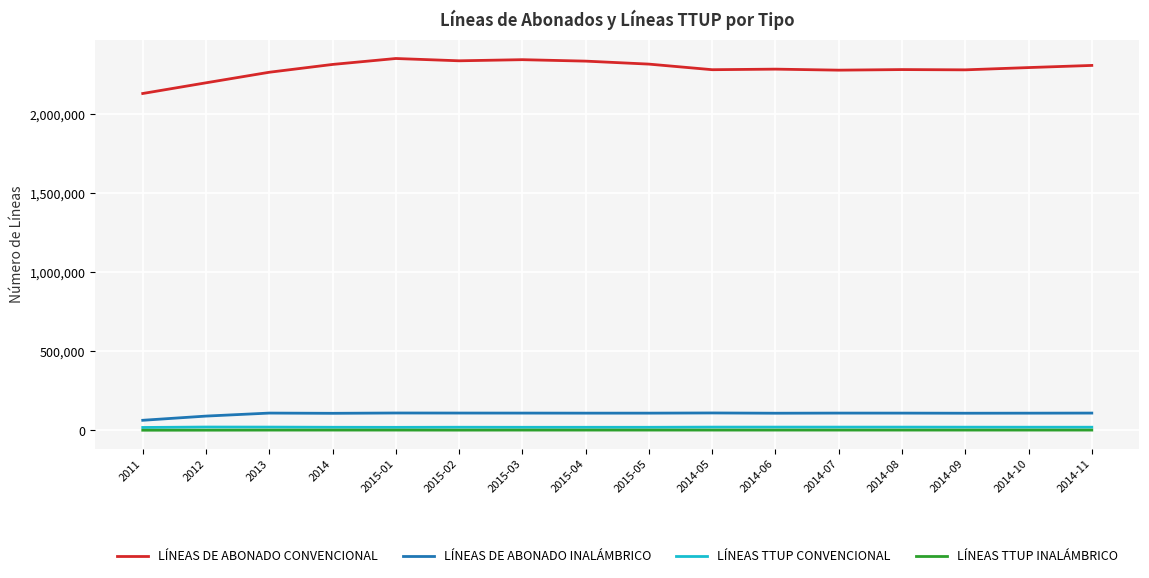

Which series has the largest range (max minus min)?

LÍNEAS DE ABONADO CONVENCIONAL